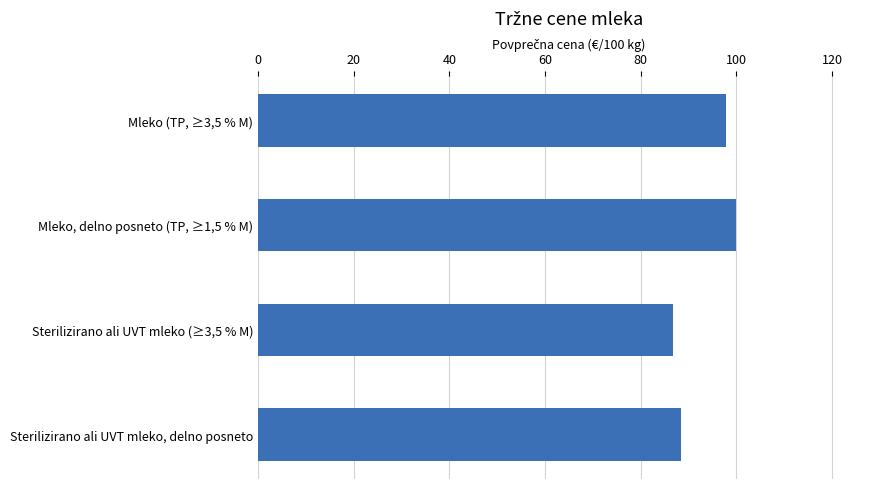

True or false: the data shows 88.3 at Sterilizirano ali UVT mleko, delno posneto.

True